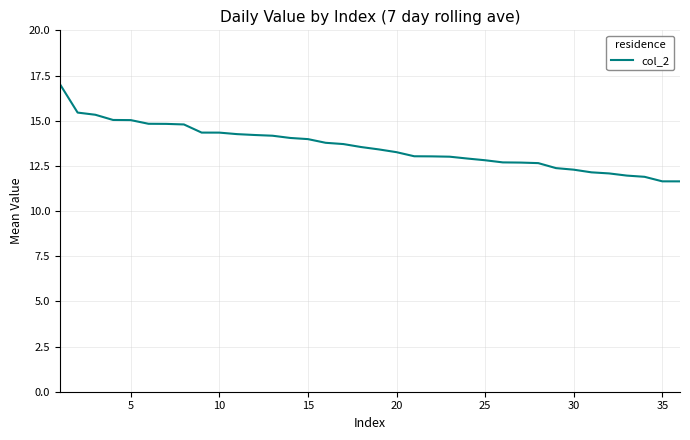

What is the minimum value shown in the chart?

11.6